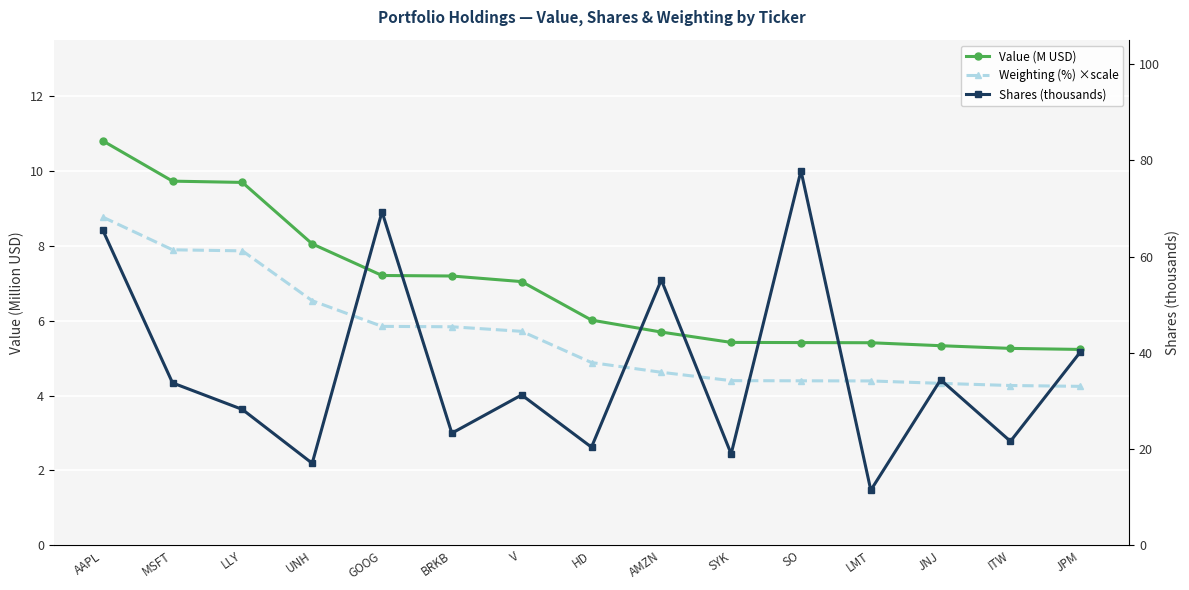

What is the average value of the Weighting (%) ×scale series?

5.6